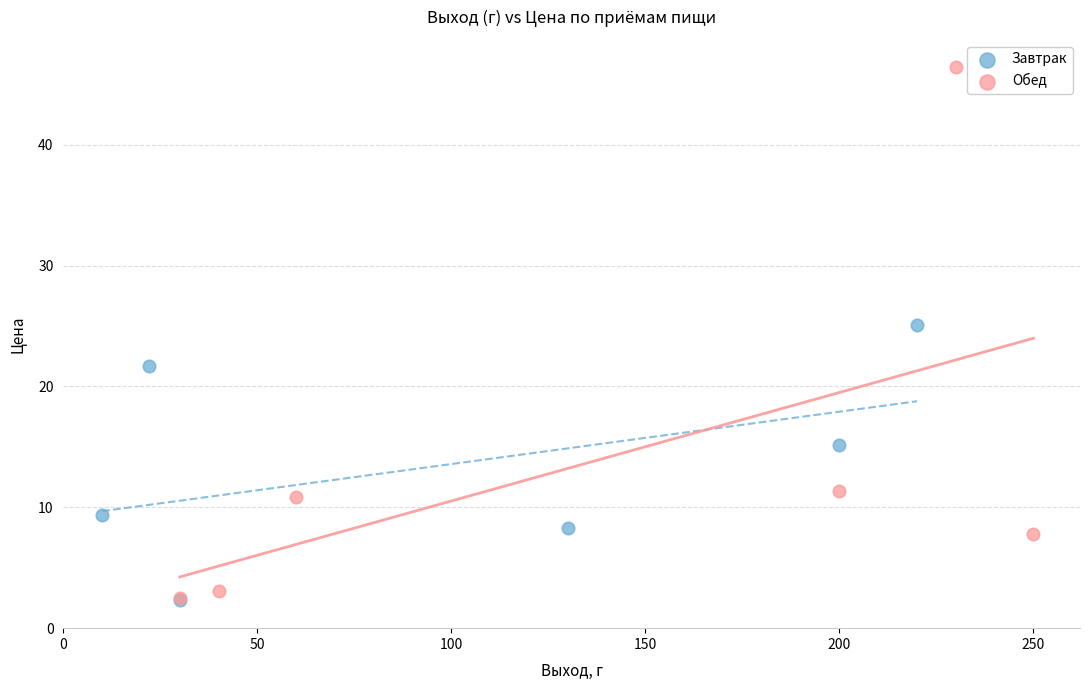

Which series reaches the maximum Y coordinate?

Обед